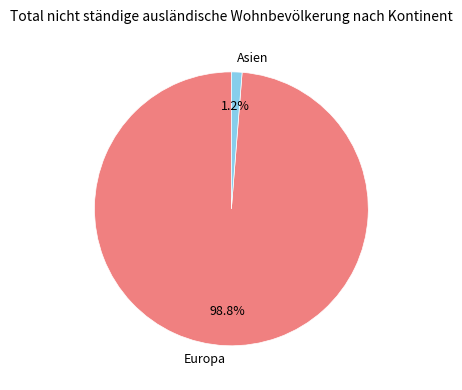

What portion of the pie excludes Asien?

98.7%